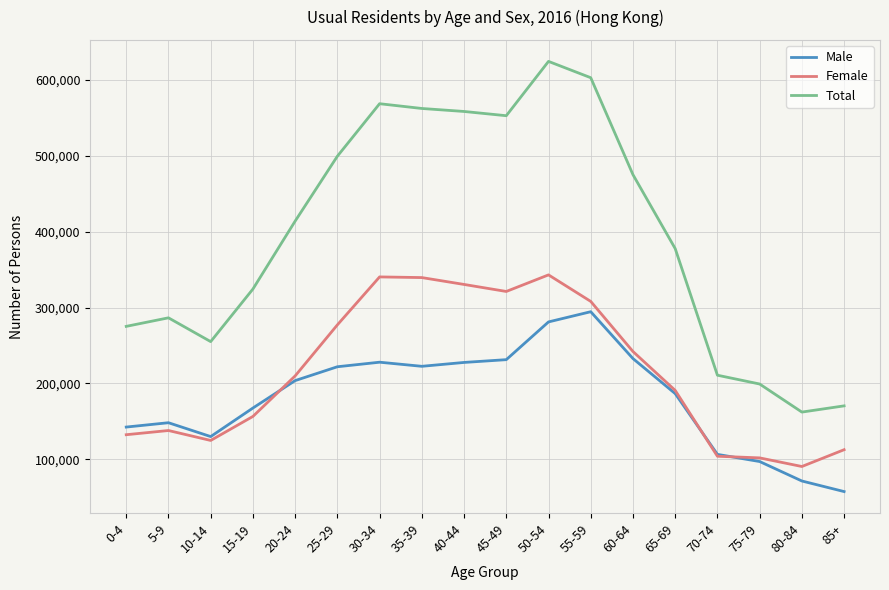

True or false: Male has a value of 203789 at 20-24.

True